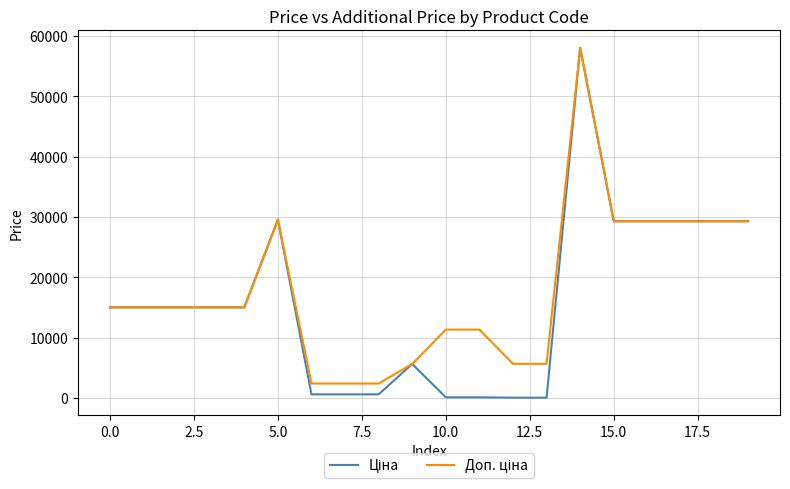

What is the greatest value displayed?

58037.0